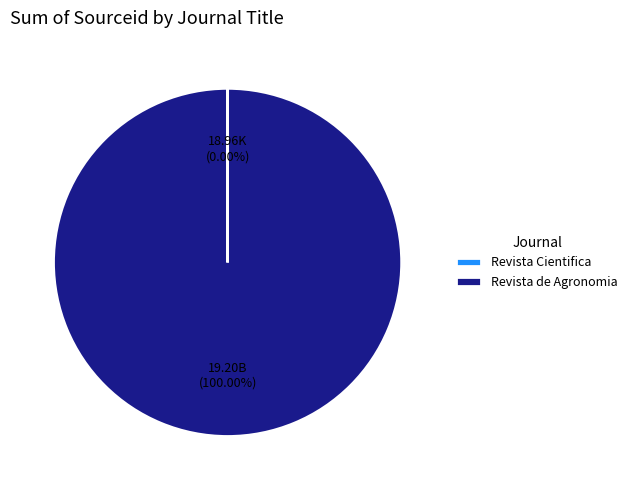

Which category accounts for the majority?

Revista de Agronomia